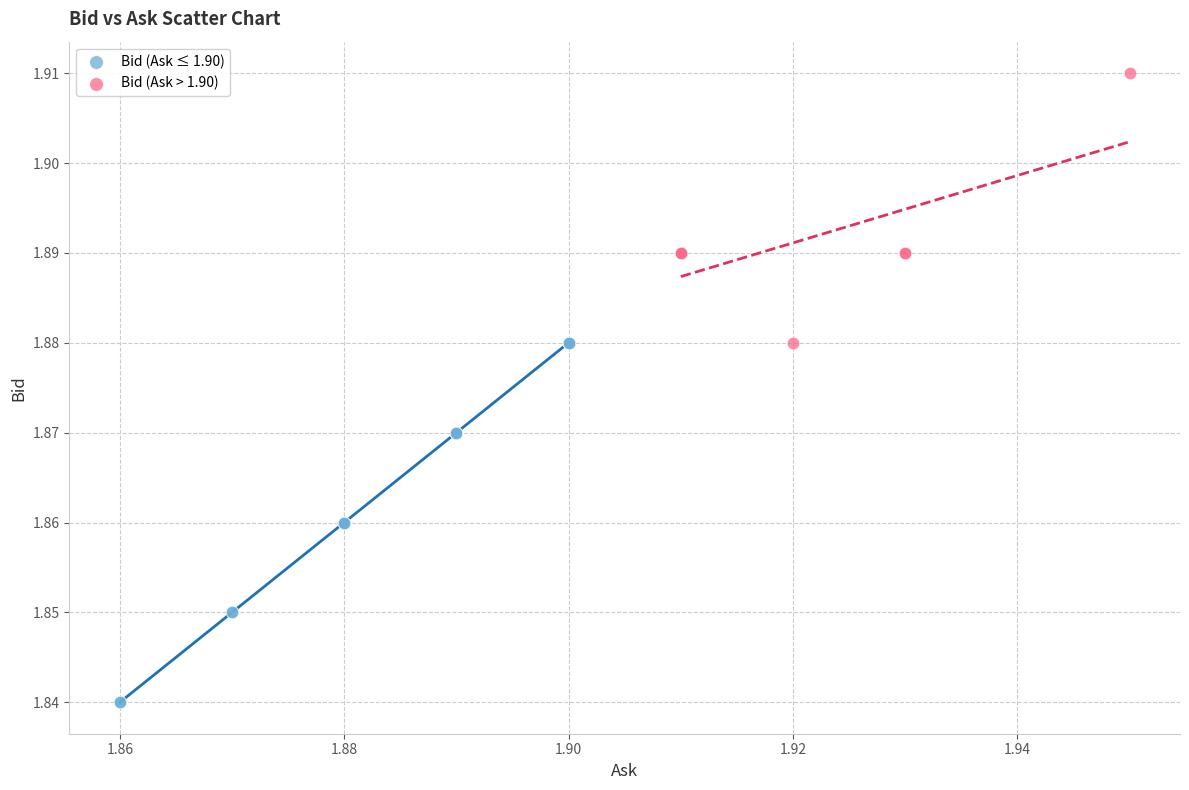

Which series reaches the minimum Y coordinate?

Bid (Ask ≤ 1.90)